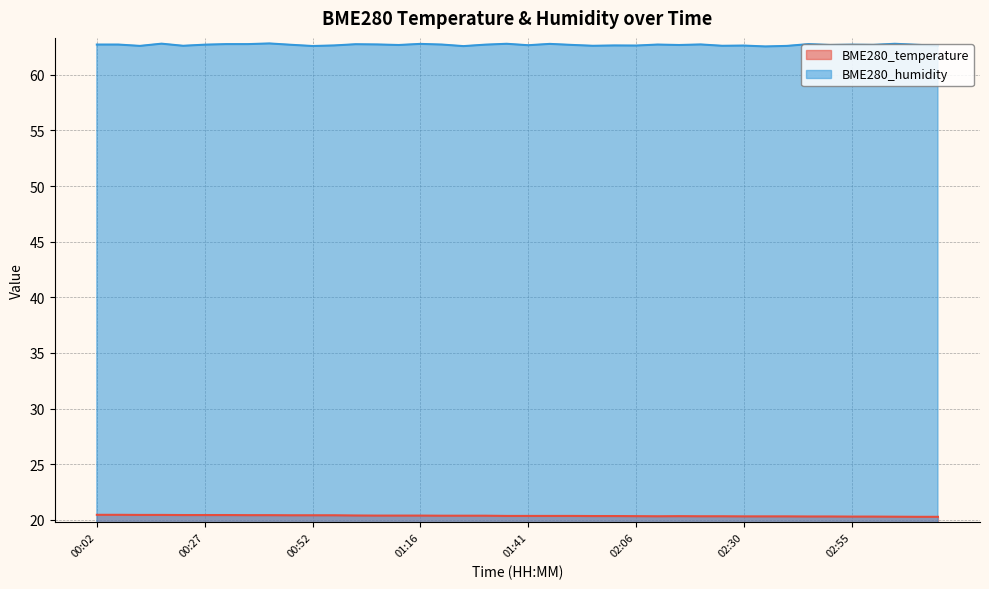

Which series has the largest range (max minus min)?

BME280_humidity